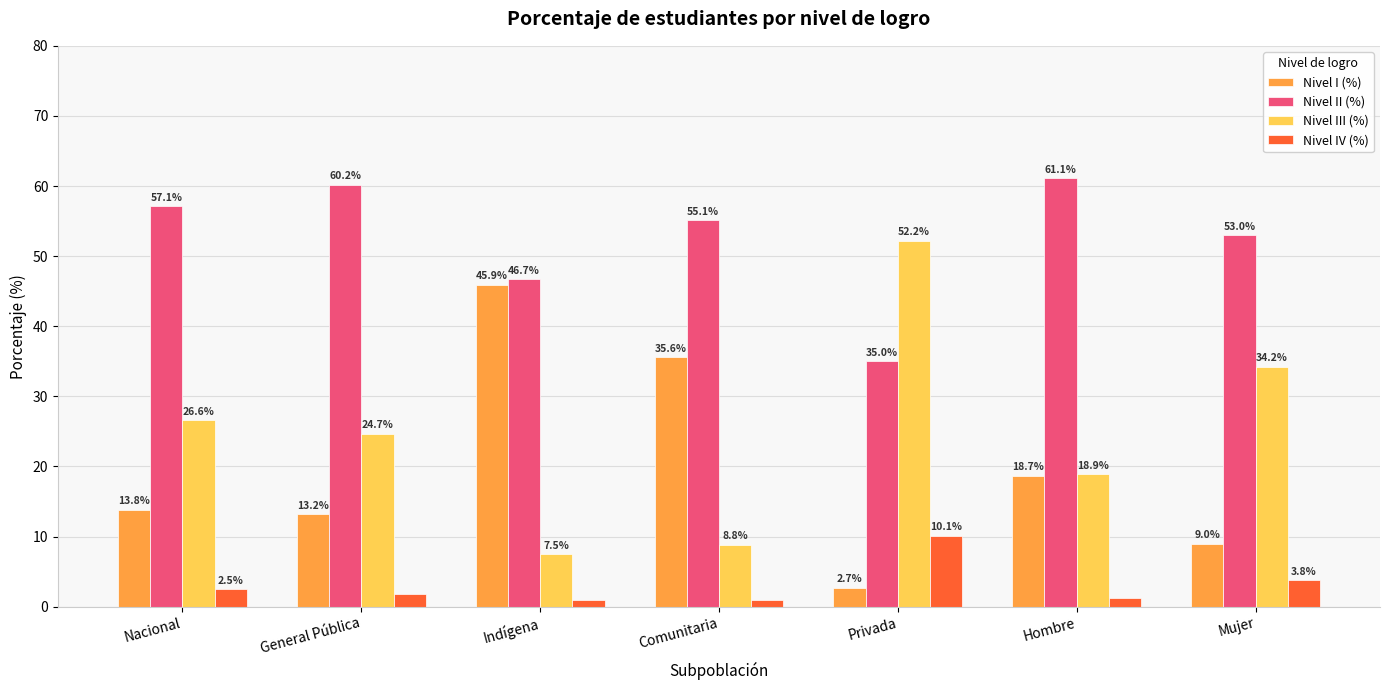

List the labels in order of Nivel II (%) value, smallest first.

Privada, Indígena, Mujer, Comunitaria, Nacional, General Pública, Hombre